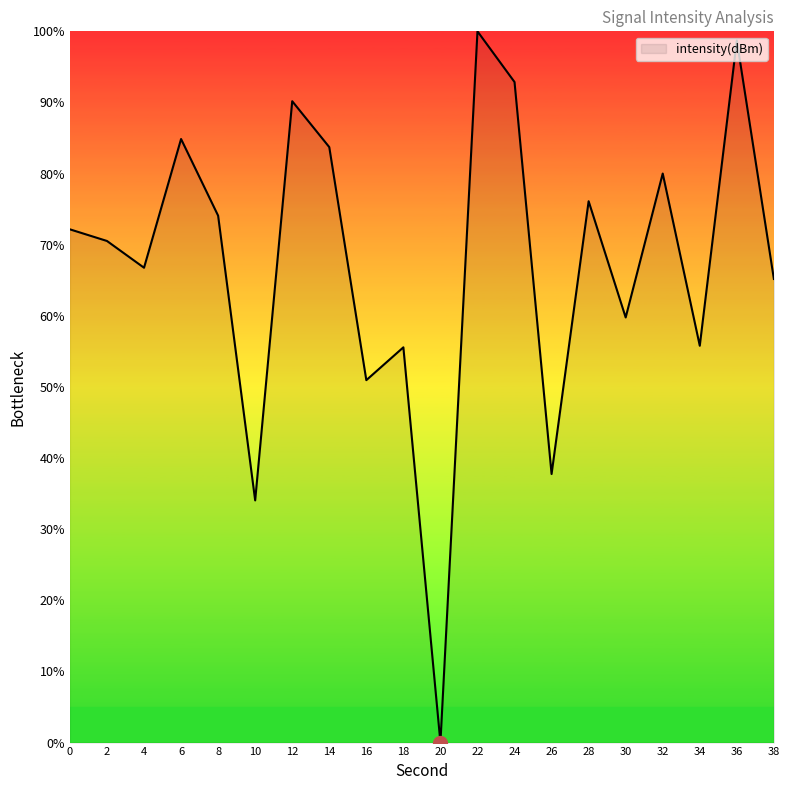

Between 4 and 24, which is larger?

24